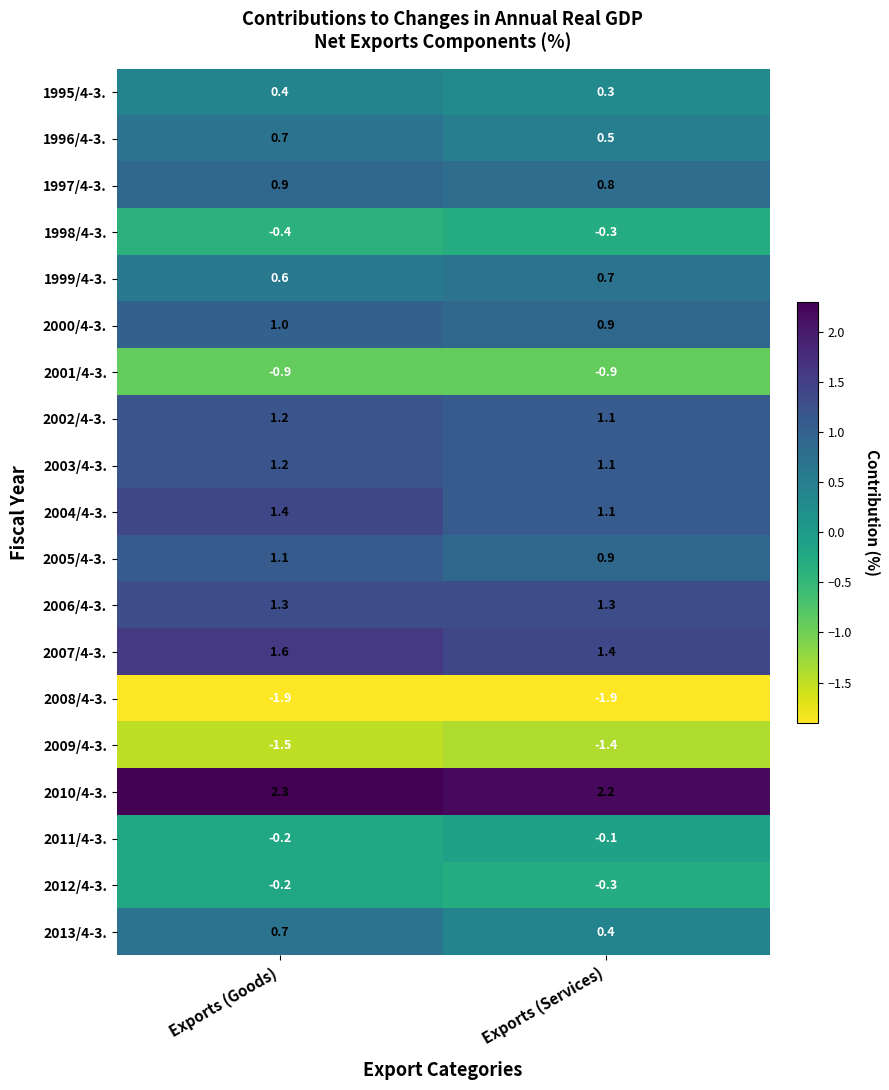

What is the maximum value for 1996/4-3.?

0.7